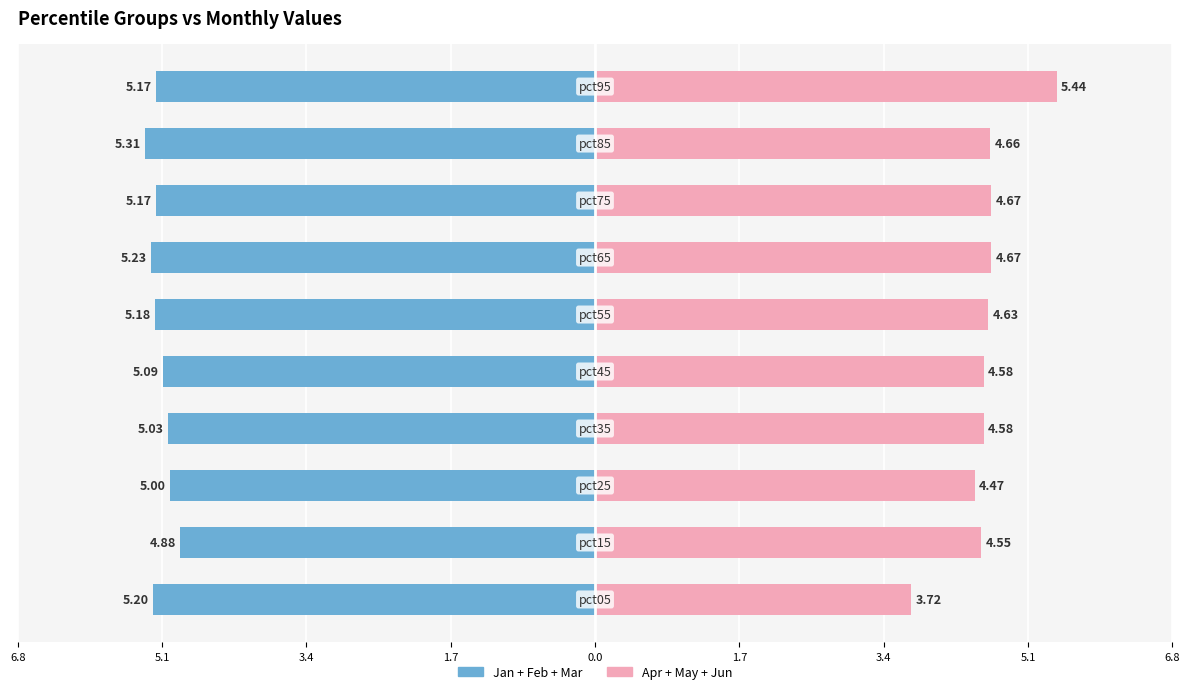

True or false: Jan+Feb+Mar has a value of -8.6 at 1.7.

False